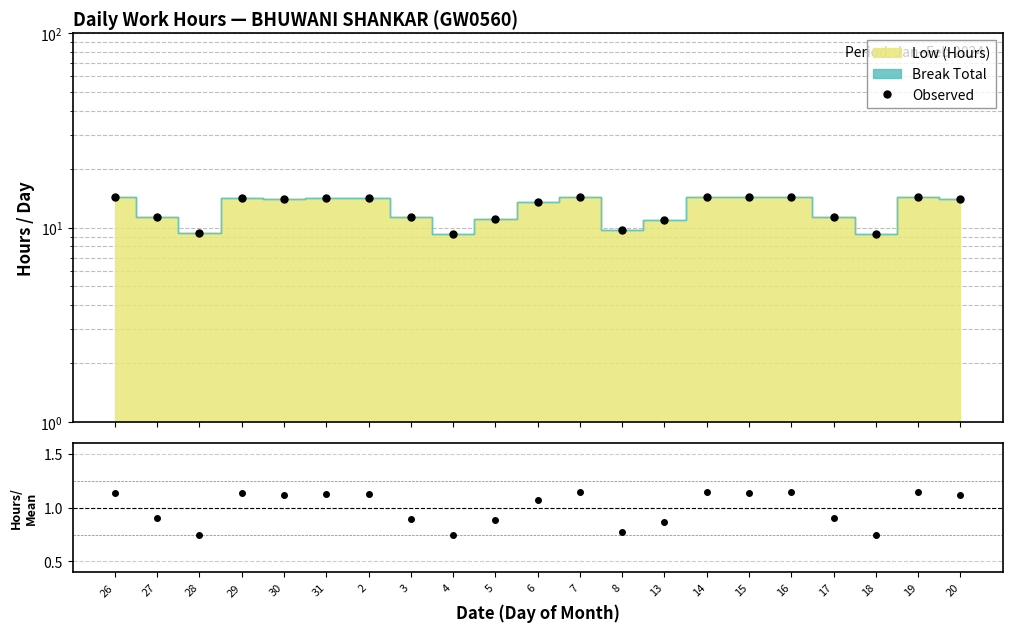

What is the highest value of the Hours/Mean series?

1.1